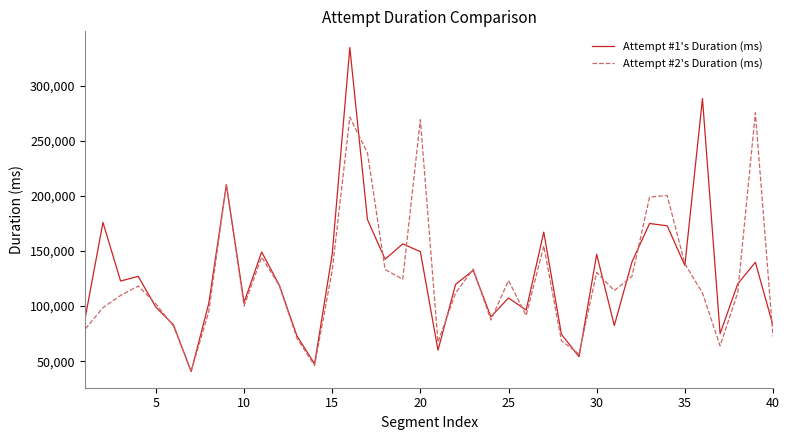

Which series has the largest range (max minus min)?

Attempt #1's Duration (ms)